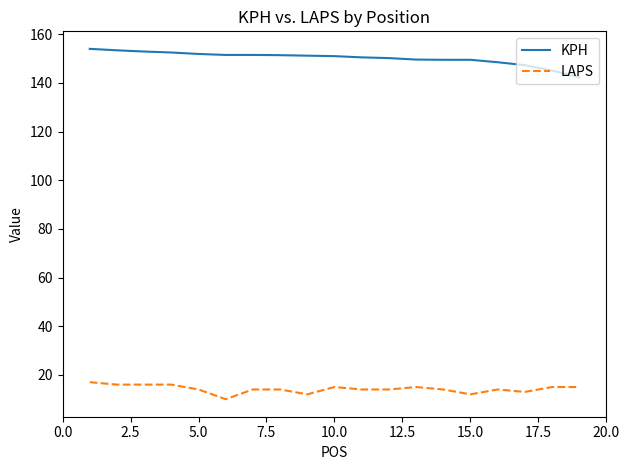

What is the difference between the maximum and minimum values in the LAPS series?

7.0